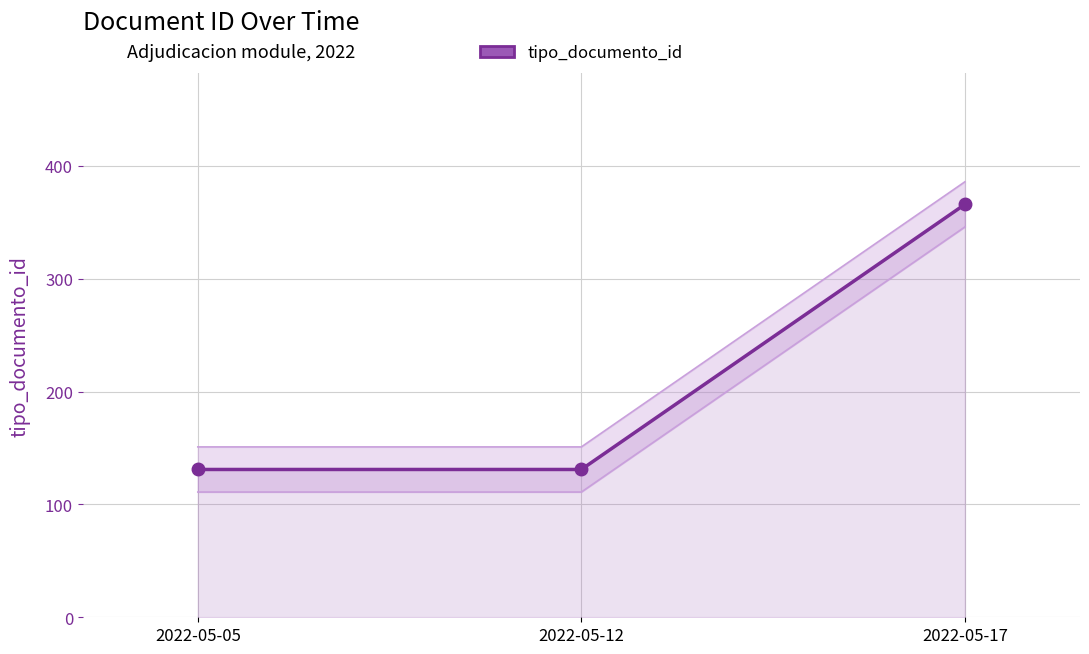

At which category does the chart reach its minimum across all series?

2022-05-05